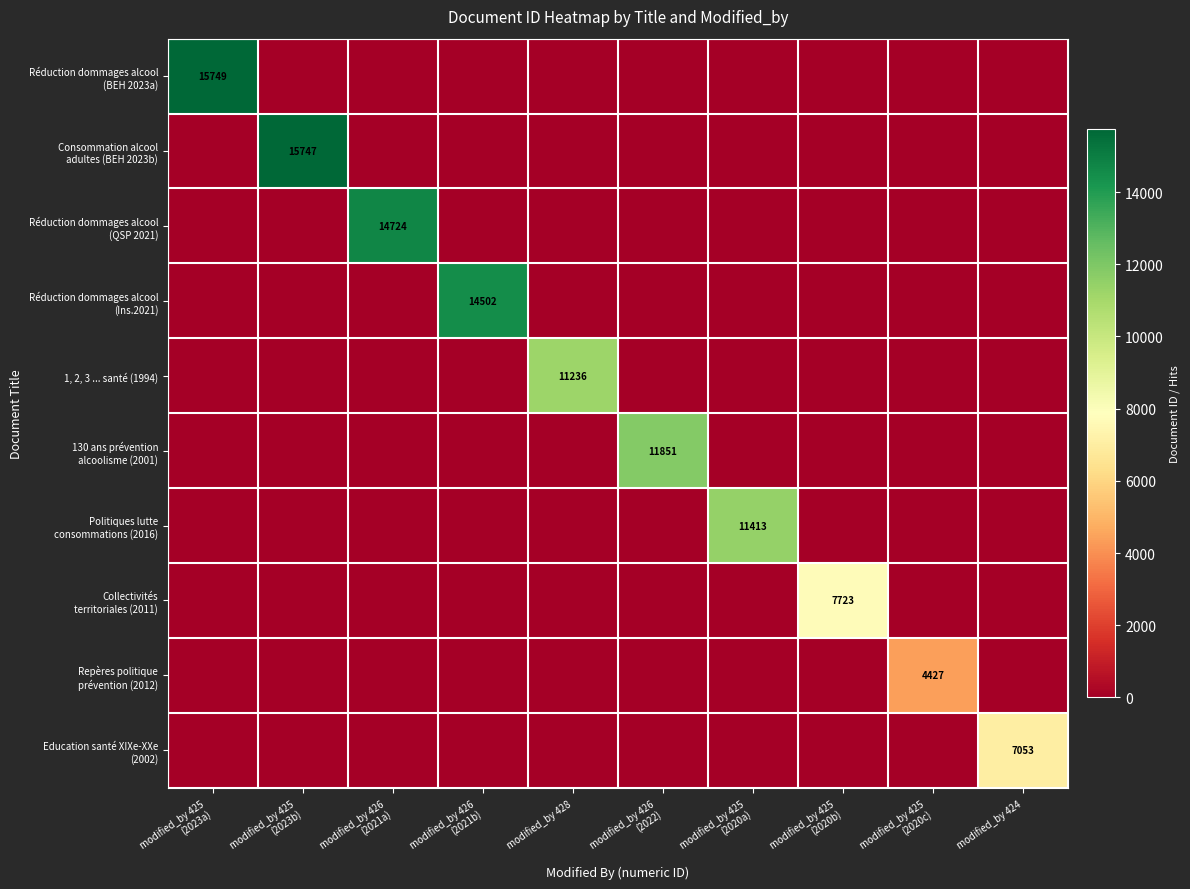

What is the average value of the 130 ans prévention alcoolisme (2001) series?

1185